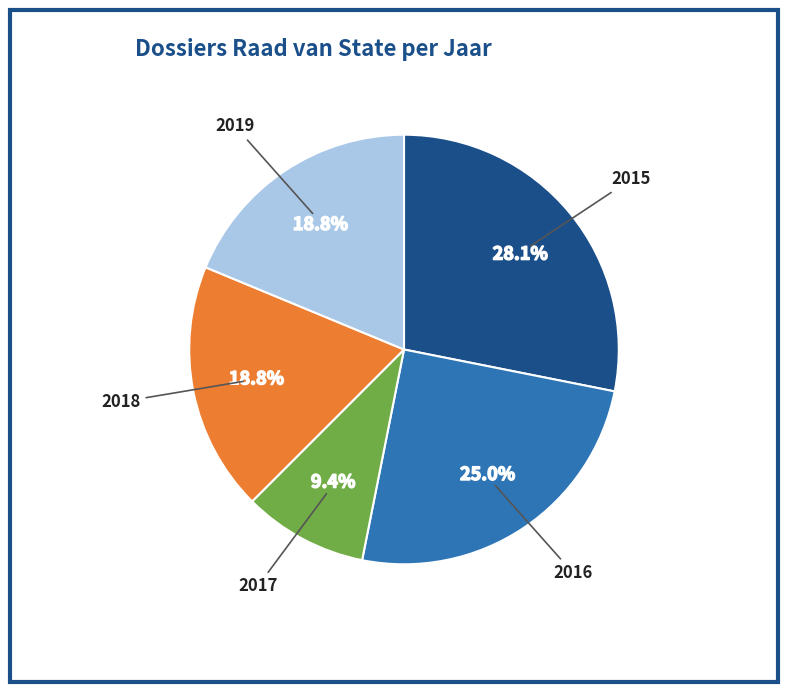

Does any single category account for the majority?

No